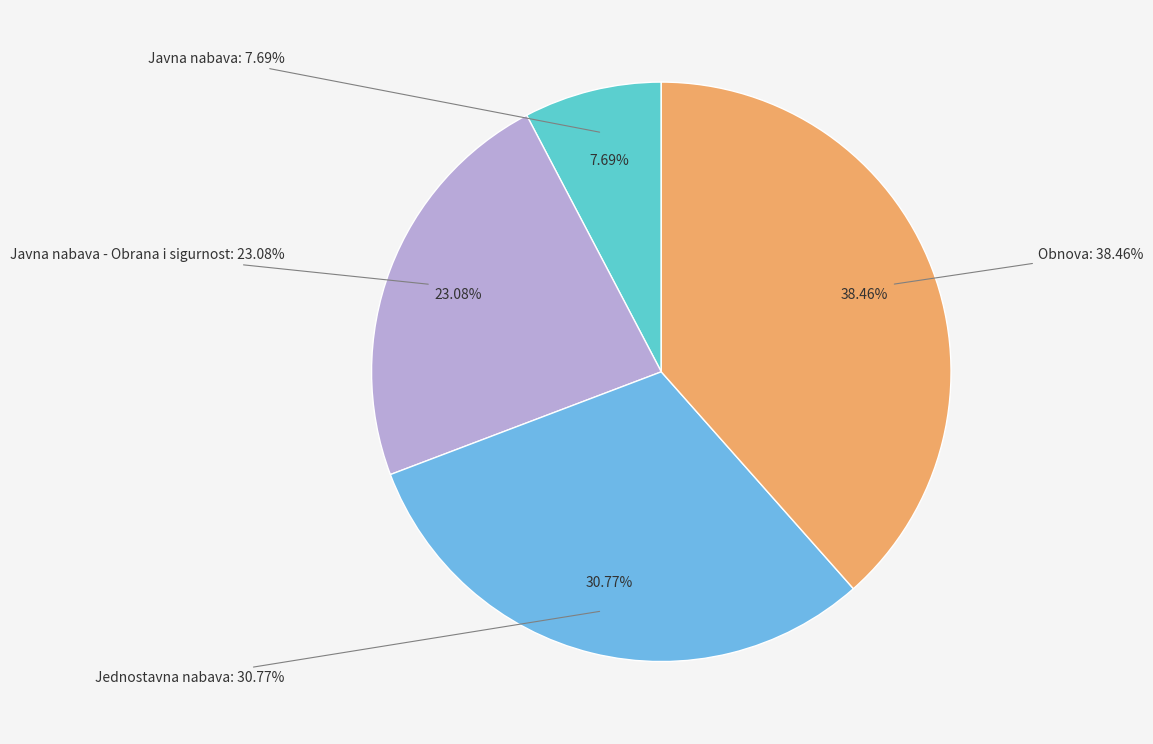

Count the number of slices in the pie.

4